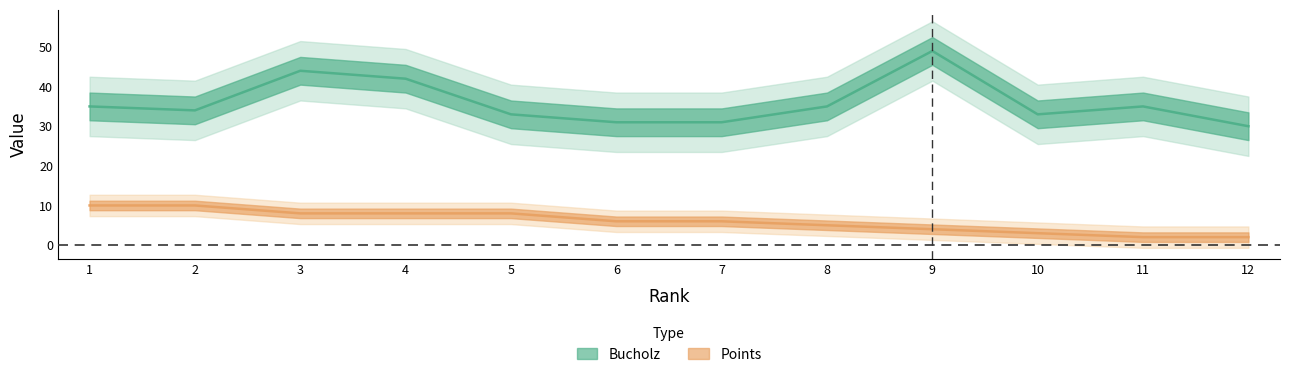

Reading left to right, extract all data points from this chart.

Bucholz: 35	34	44	42	33	31	31	35	49	33	35	30
Points: 10	10	8	8	8	6	6	5	4	3	2	2